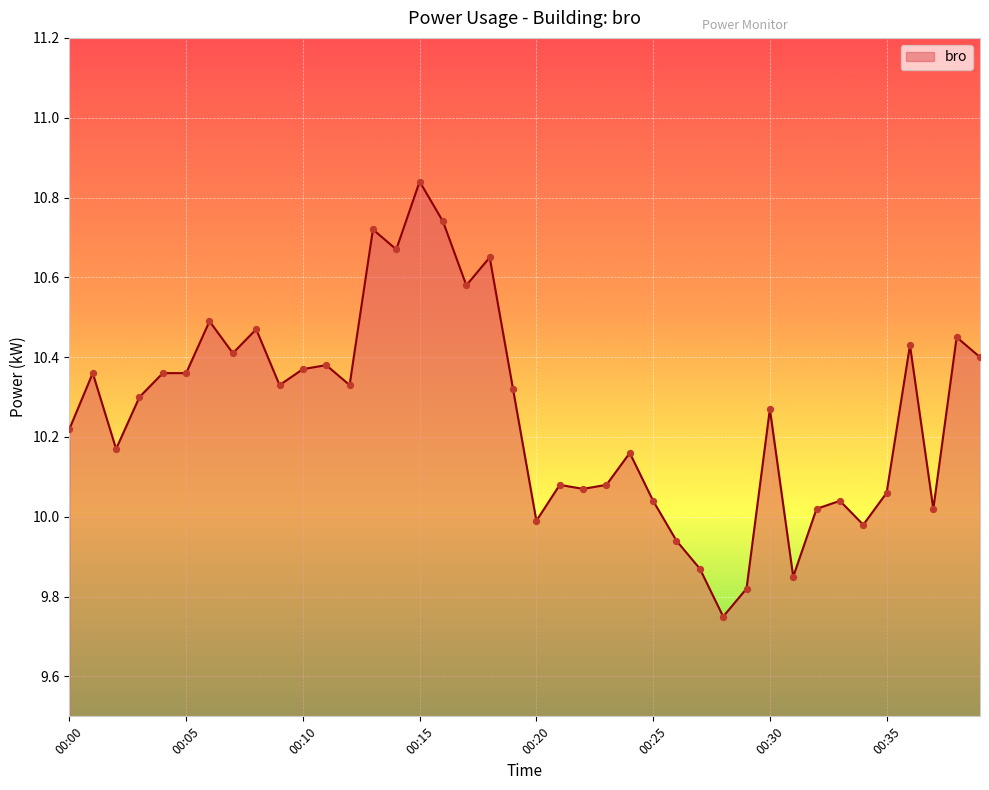

What is the difference between the maximum and minimum values?

1.1